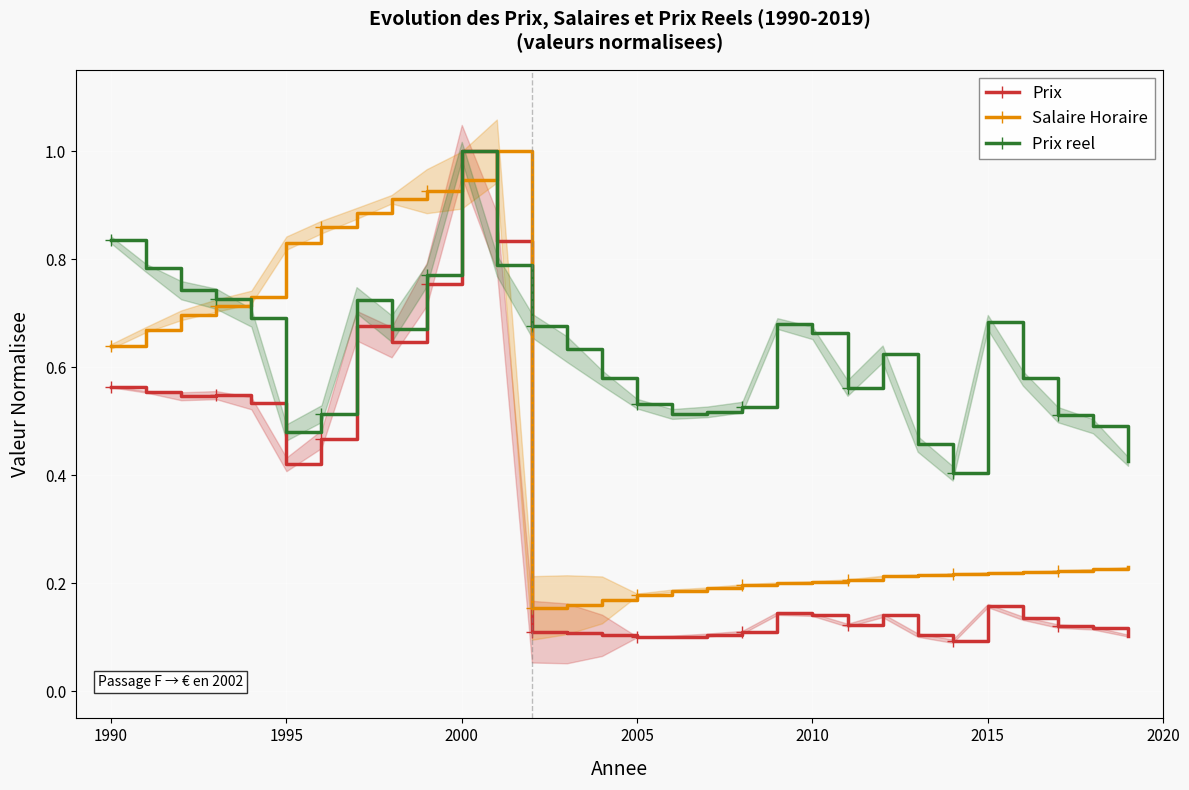

What is the minimum value shown in the chart?

0.1